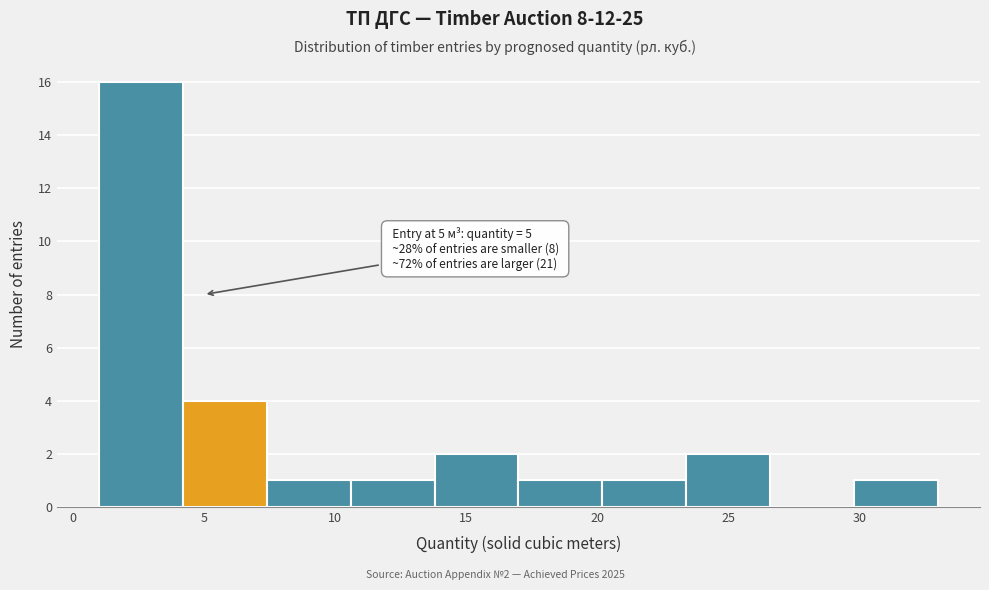

Over which range of the x-axis is the bar tallest?

1.0 to 4.2